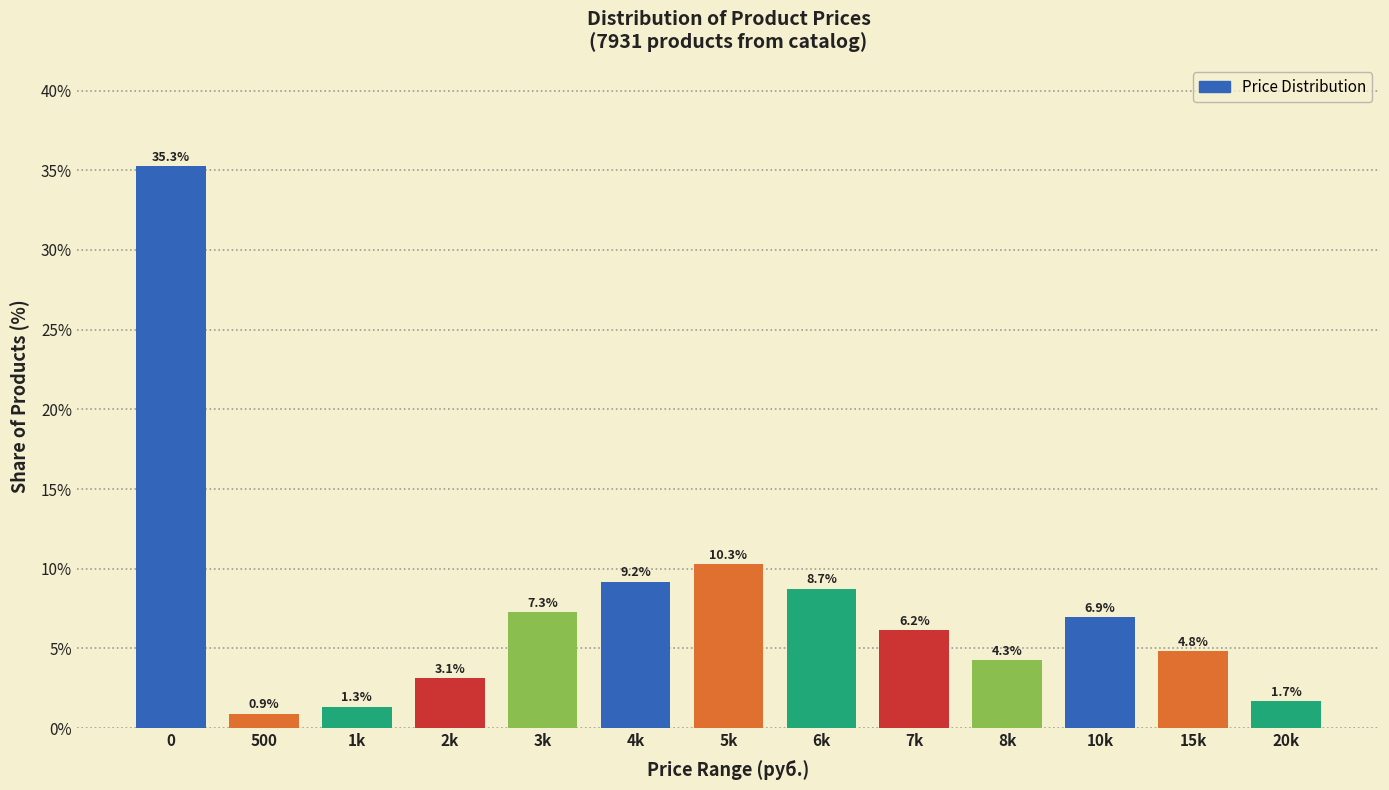

Reading left to right, list all the values displayed in this chart.

0=35.3	500=0.9	1k=1.3	2k=3.1	3k=7.3	4k=9.2	5k=10.3	6k=8.7	7k=6.2	8k=4.3	10k=6.9	15k=4.8	20k=1.7